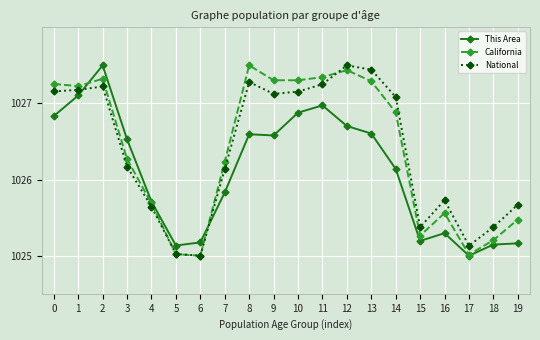

In California, how many points are higher than both neighbors (excluding endpoints)?

4